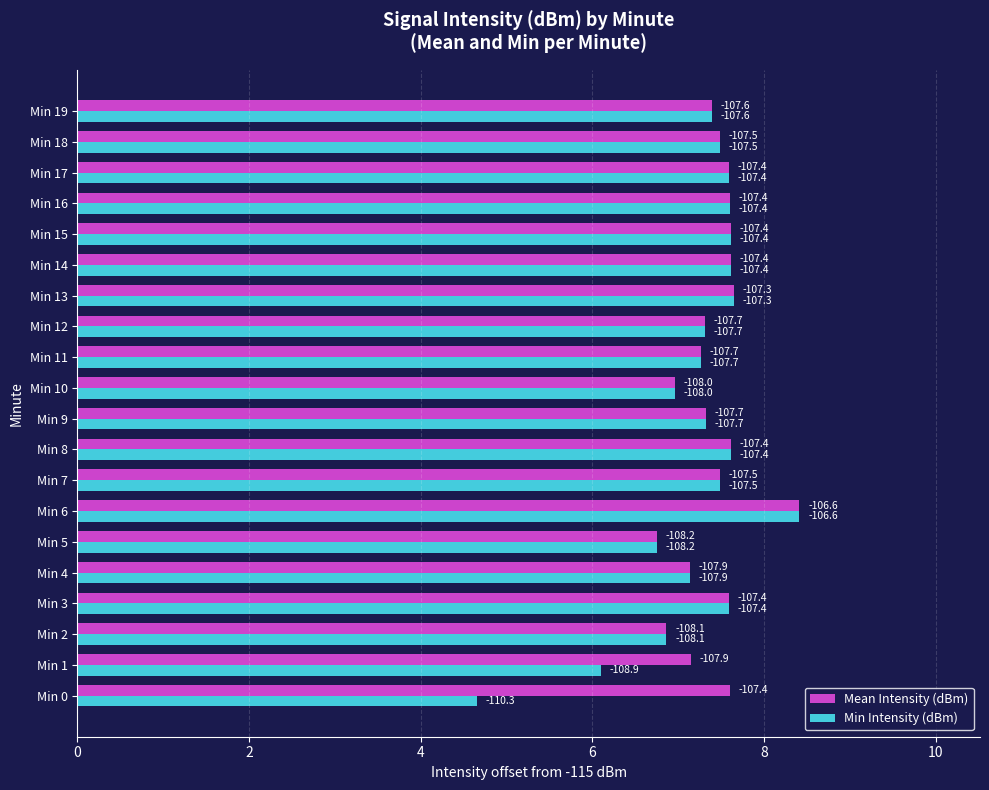

What are all the series names shown in the legend?

Mean Intensity (dBm), Min Intensity (dBm)